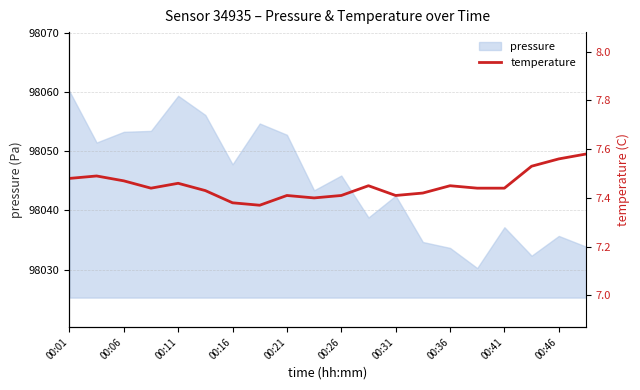

What is the maximum value for pressure?

98060.2